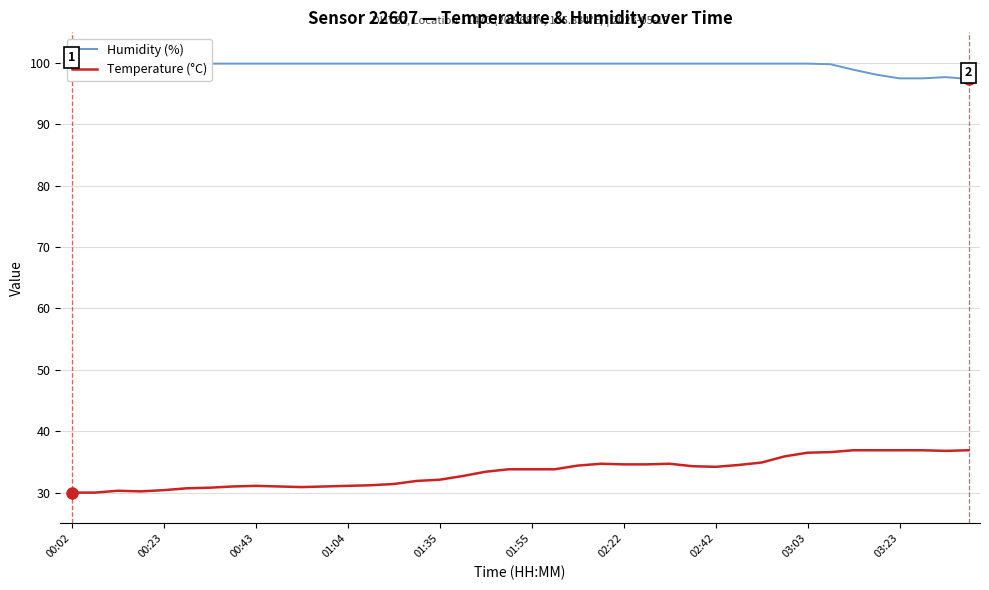

What is the sum of the Humidity (%) values at 22 and 37?

197.4